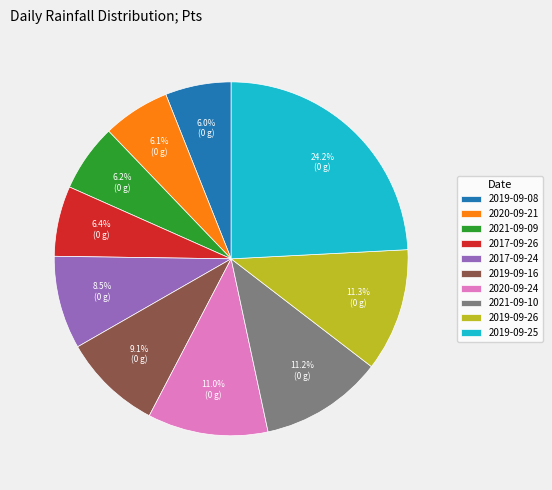

Does 2019-09-08 represent more than half of the total?

No